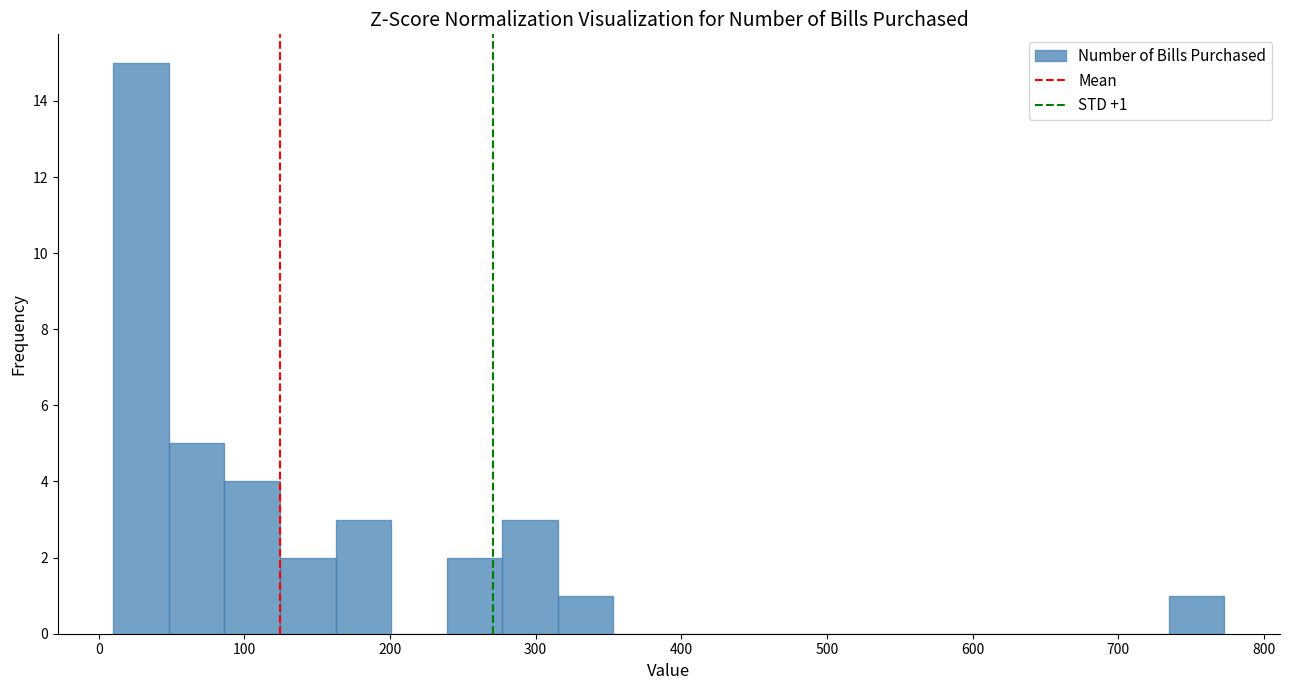

Around what value on the x-axis is the tallest bar? Give the approximate position of its centre, as read against the axis.

30